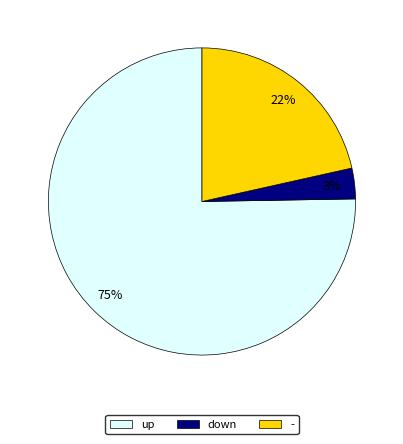

To the nearest percent, what is the difference between the largest and smallest slice percentages?

72%